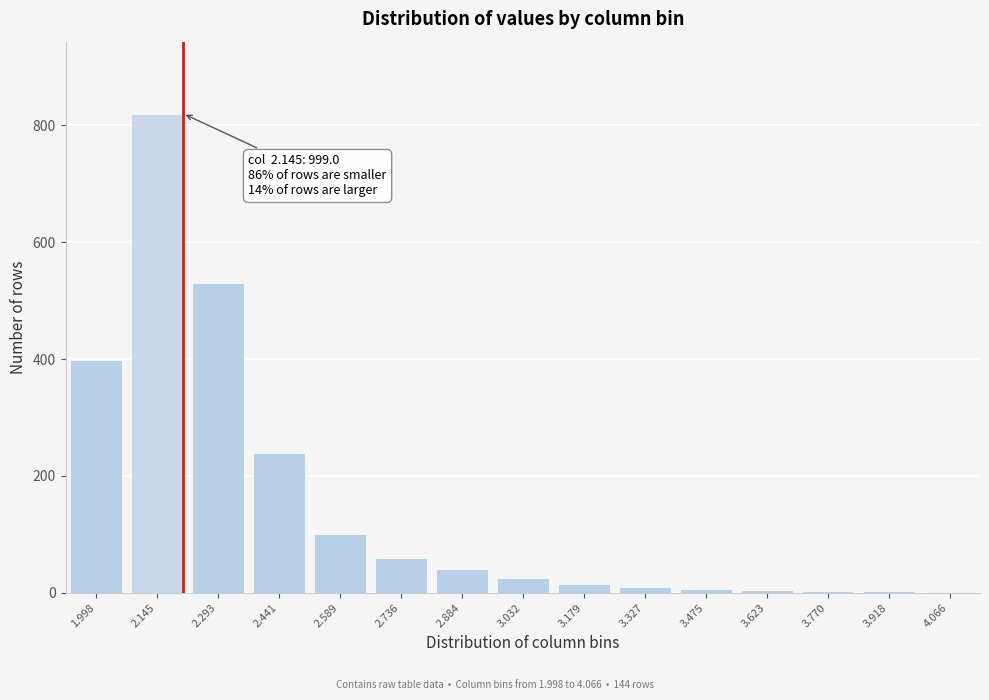

What is the greatest value displayed?

820